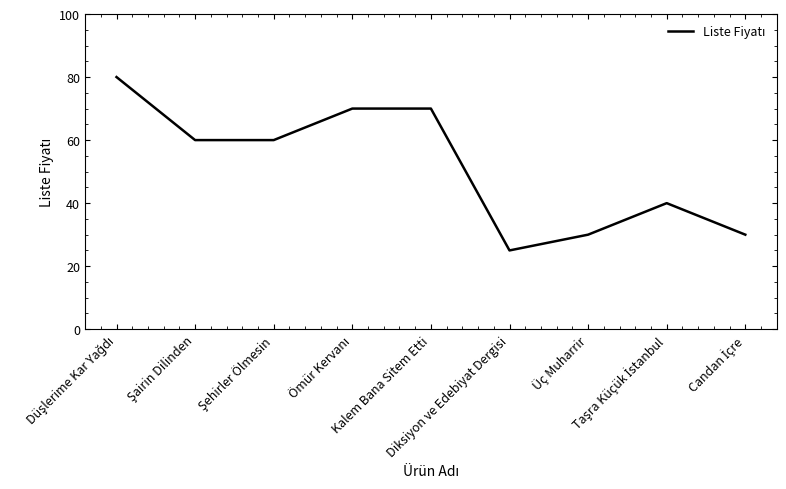

What is the maximum value shown in the chart?

80